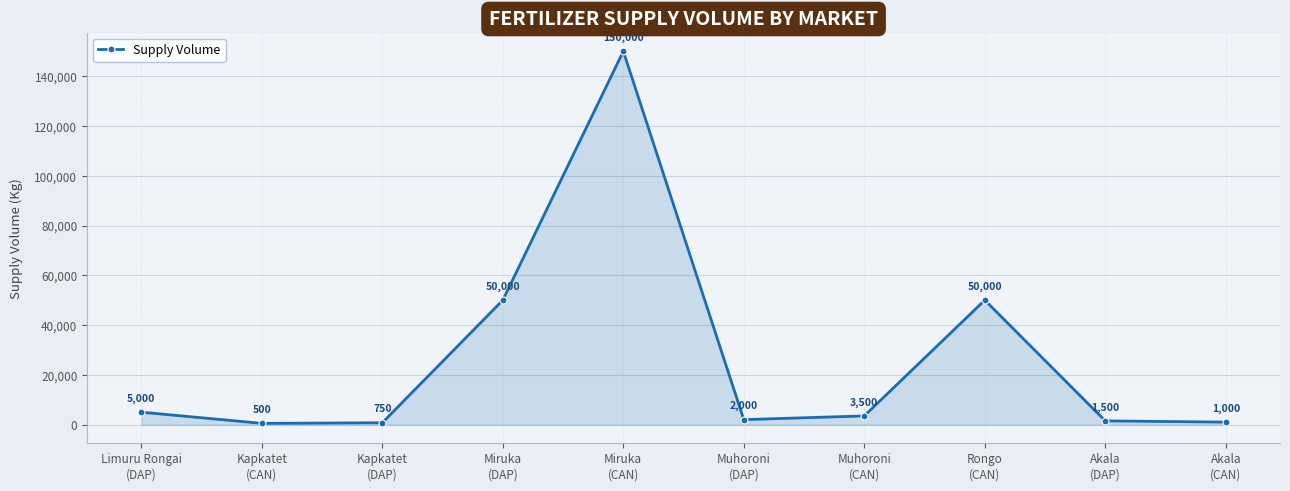

Reading left to right, transcribe all the data shown in this chart.

Limuru Rongai
(DAP)=5000	Kapkatet
(CAN)=500	Kapkatet
(DAP)=750	Miruka
(DAP)=50000	Miruka
(CAN)=150000	Muhoroni
(DAP)=2000	Muhoroni
(CAN)=3500	Rongo
(CAN)=50000	Akala
(DAP)=1500	Akala
(CAN)=1000